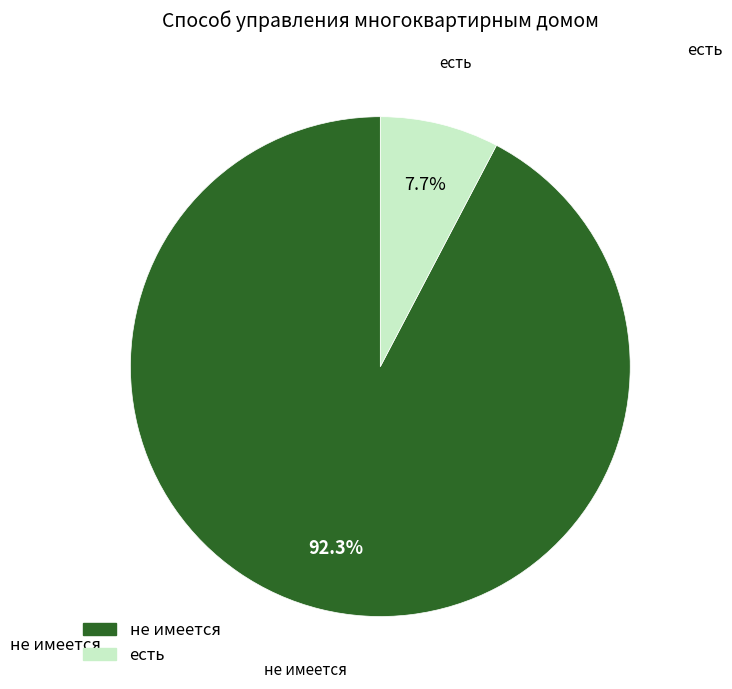

Is it true that есть is 8% of the pie?

True